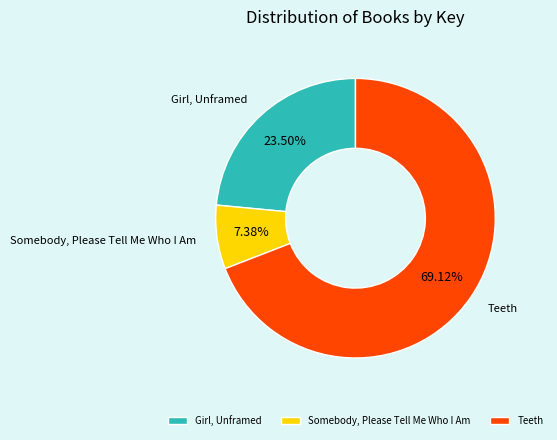

Rank the categories by value from lowest to highest.

Somebody, Please Tell Me Who I Am, Girl, Unframed, Teeth